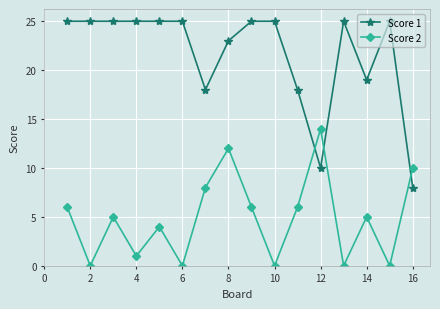

Which series has the widest spread of values?

Score 1